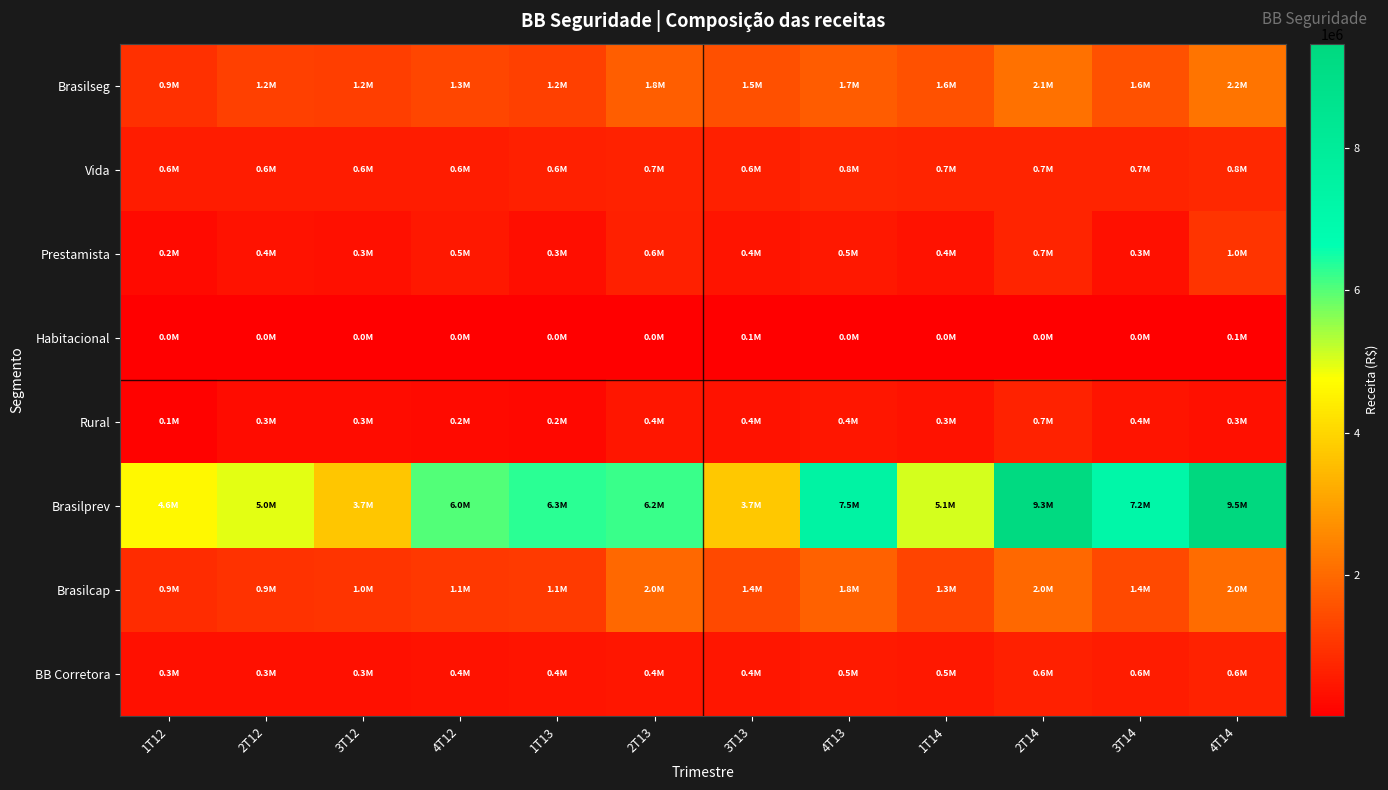

What is the total value across all series at 4T14?

16444057.2